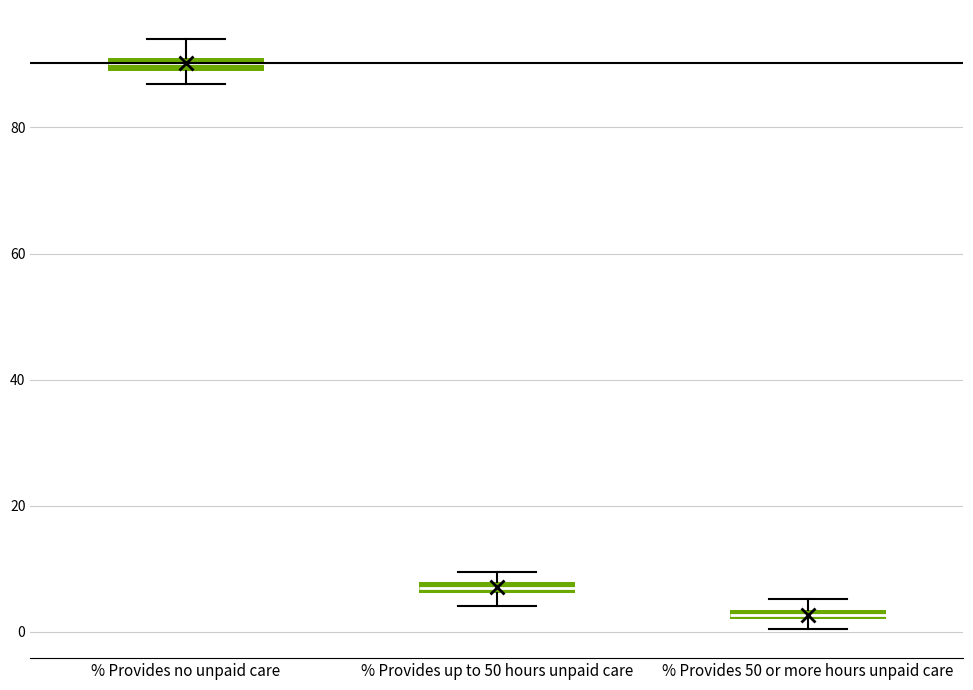

Which box has the lowest median line?

% Provides 50 or more hours unpaid care